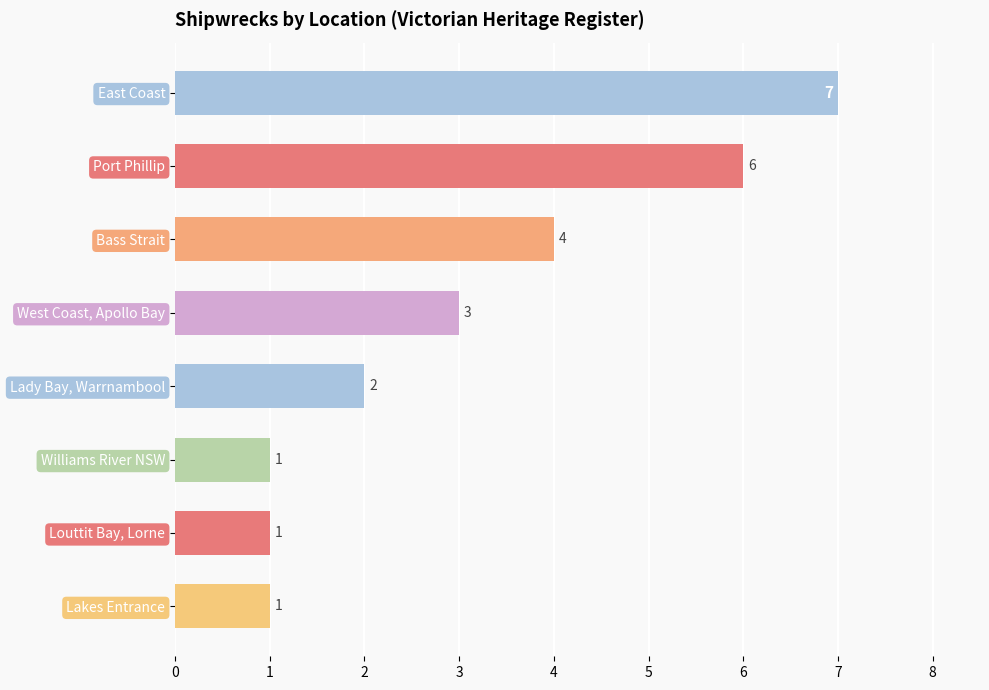

Reading top to bottom, transcribe all the data shown in this chart.

East Coast=7	Port Phillip=6	Bass Strait=4	West Coast, Apollo Bay=3	Lady Bay, Warrnambool=2	Williams River NSW=1	Louttit Bay, Lorne=1	Lakes Entrance=1